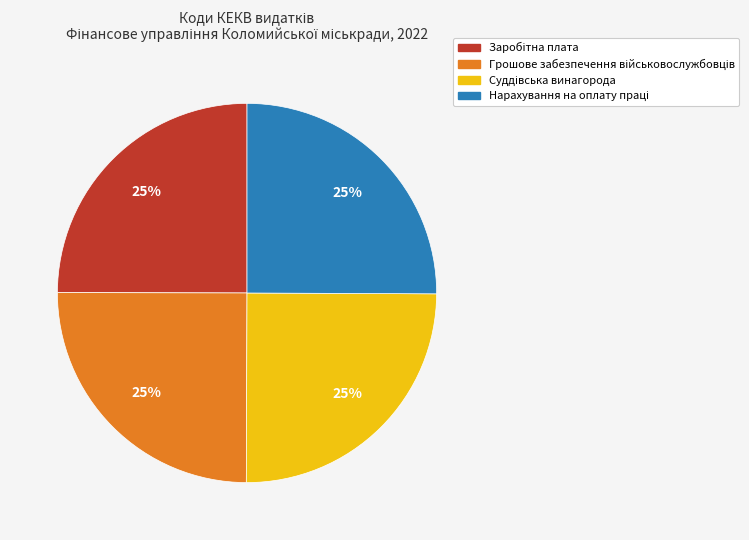

To the nearest percent, what is the average slice percentage?

25%